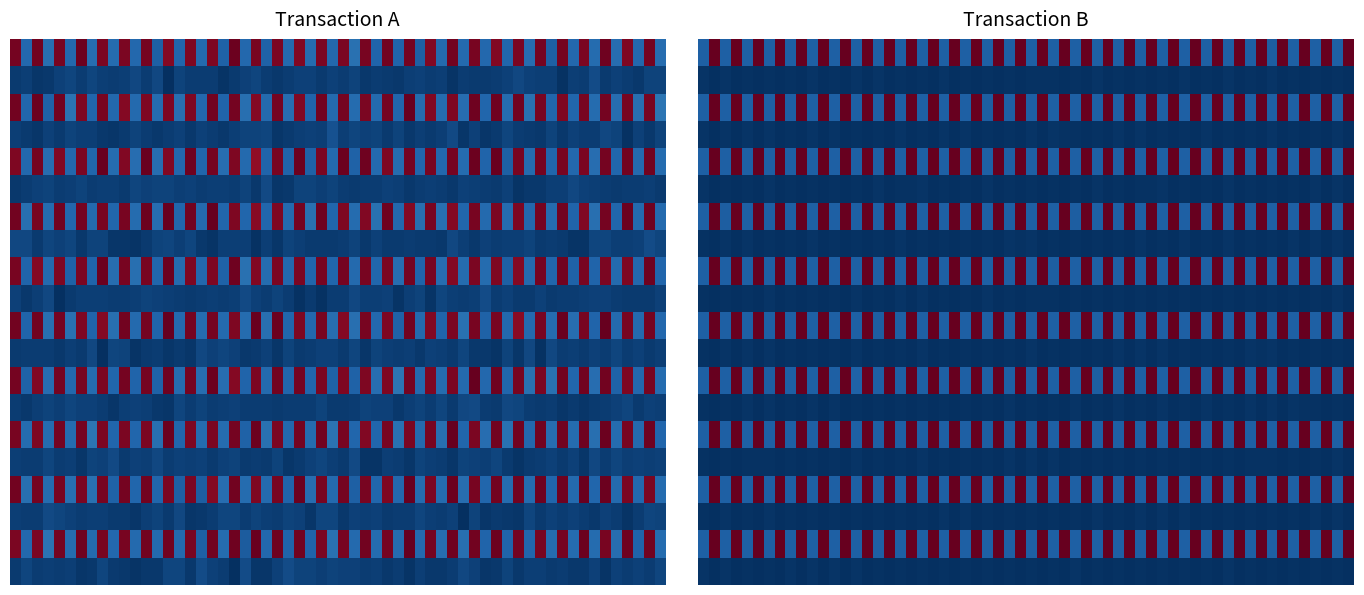

True or false: tx1 has a value of 580 at 0.

False